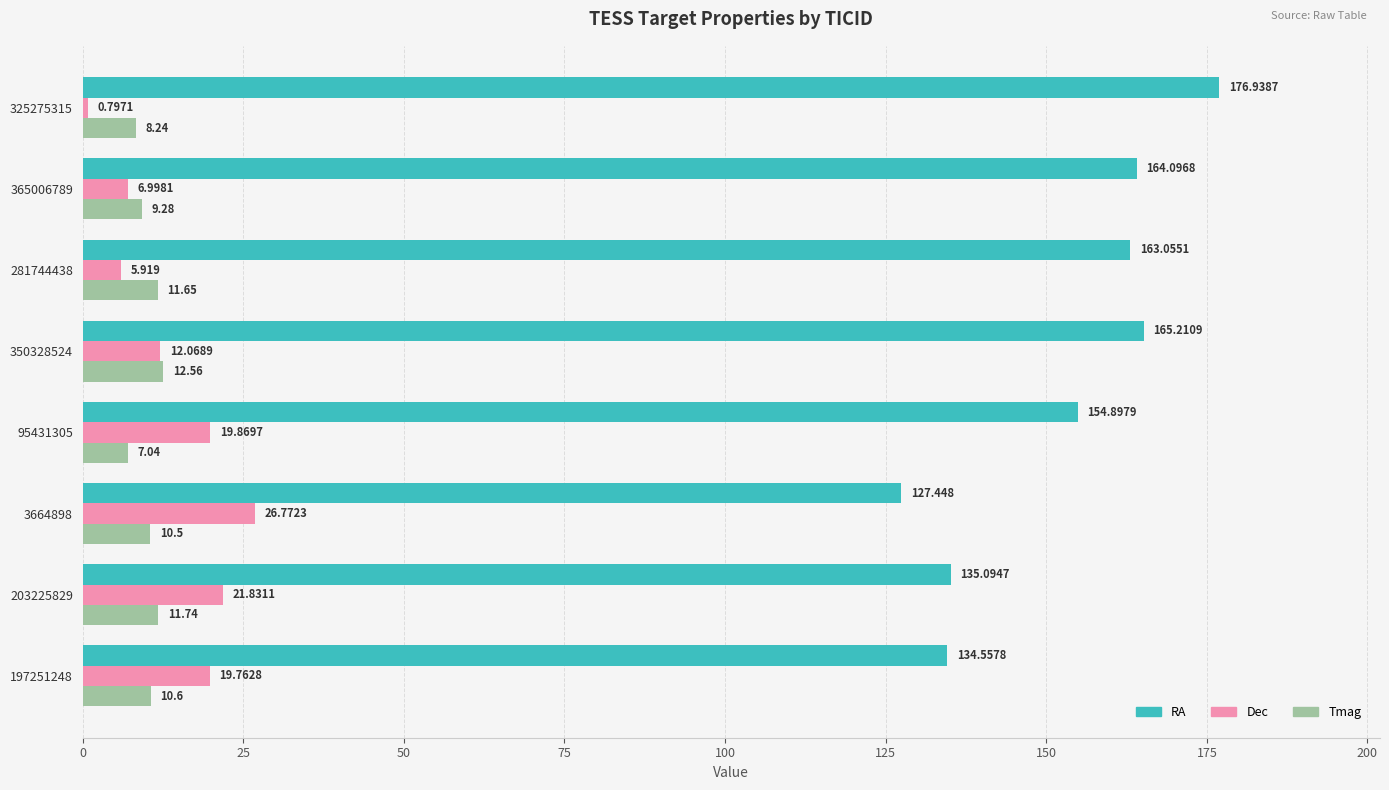

Which series has the widest spread of values?

RA